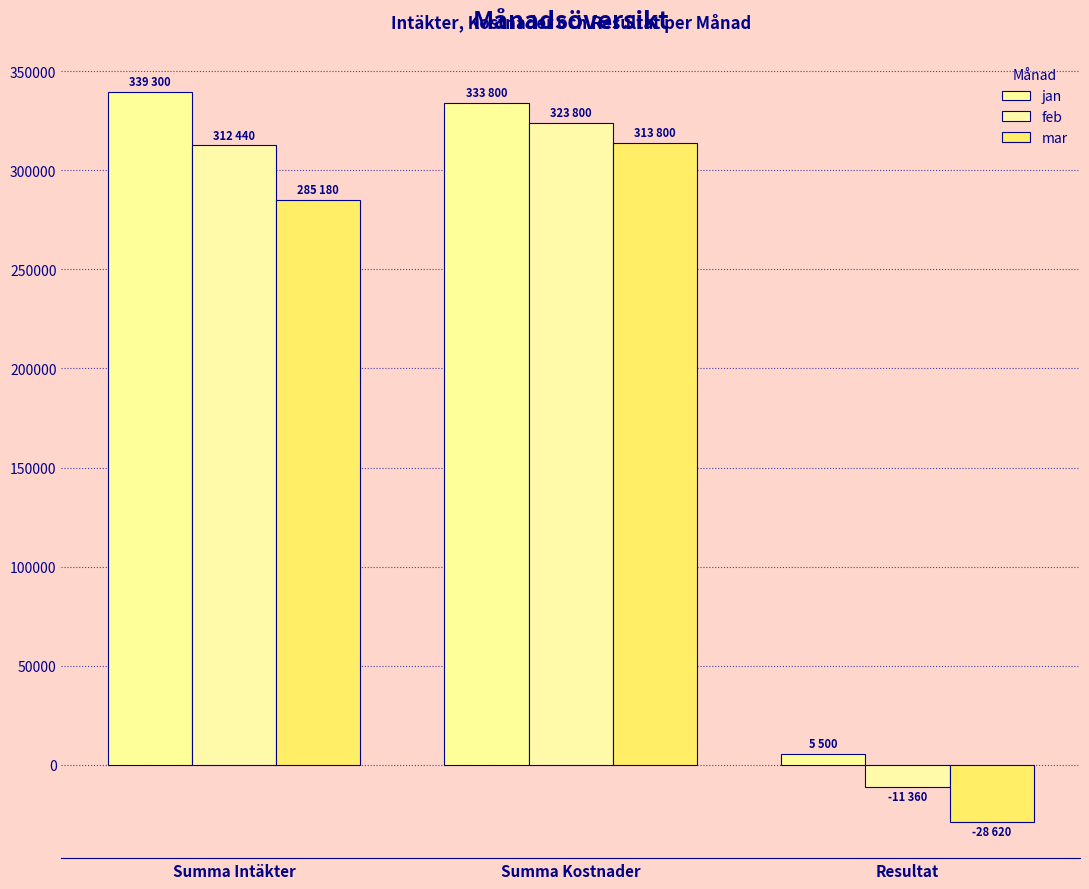

What is the maximum value for mar?

313800